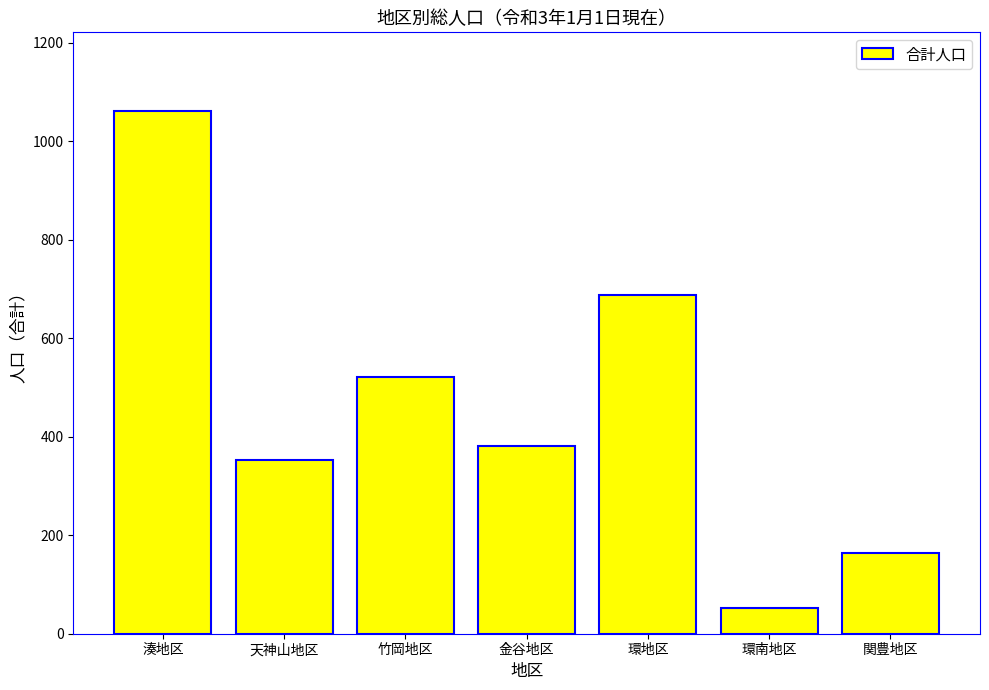

What is the label of the 6th bar from the right?

天神山地区